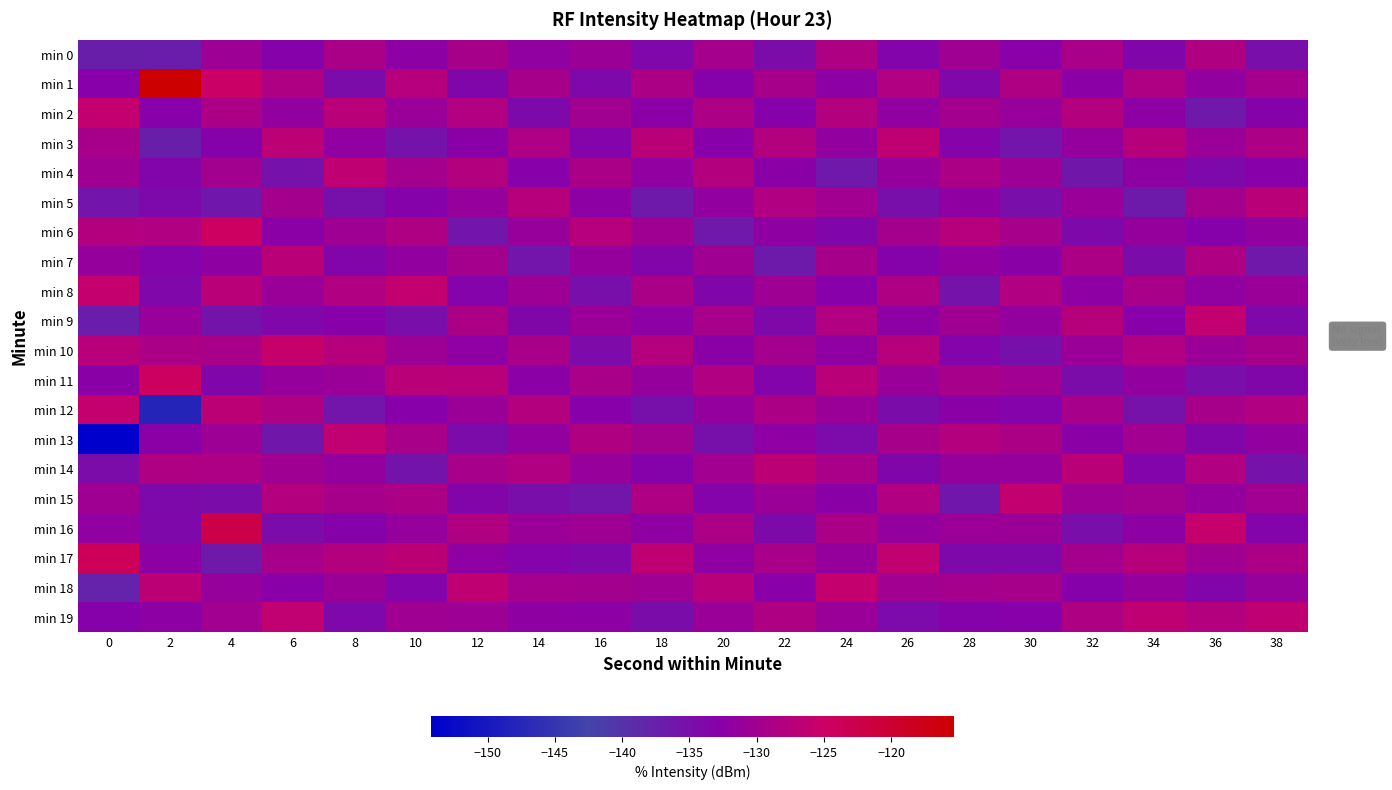

Which series has the largest total across all categories?

min 1